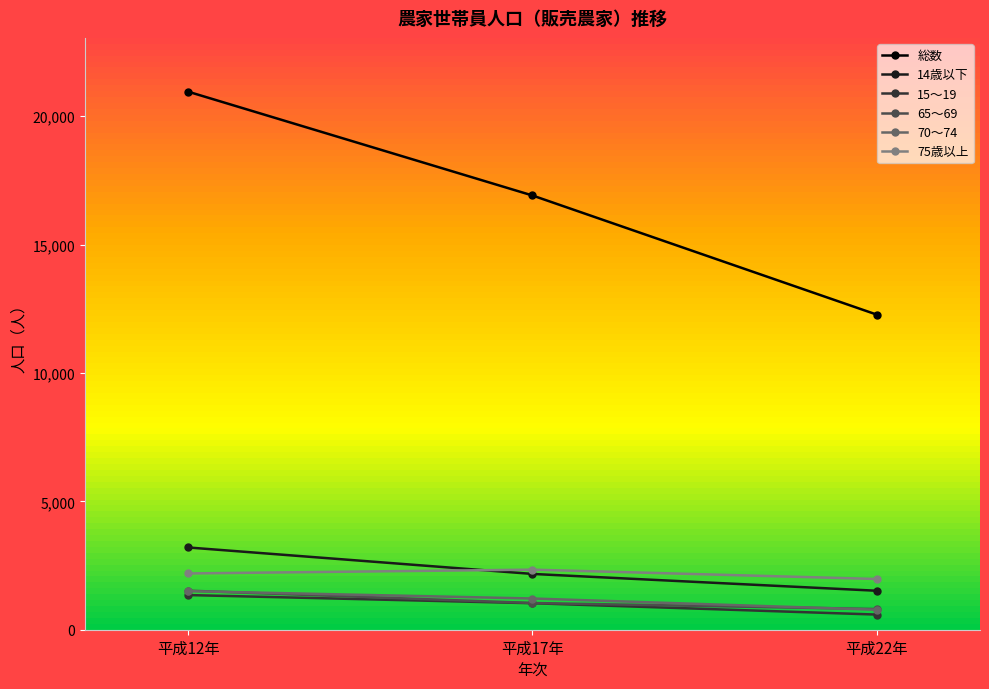

Where is 15～19 nearest to the value 970?

平成17年